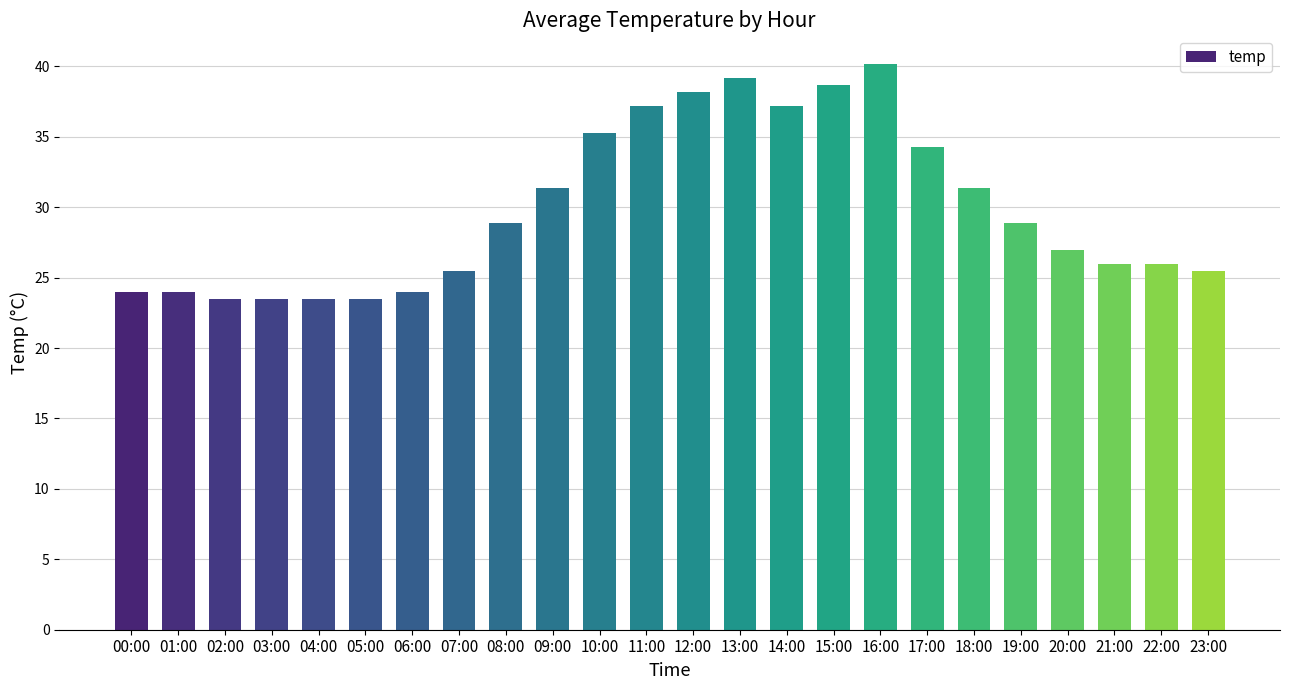

True or false: the data shows 37.8 at 03:00.

False